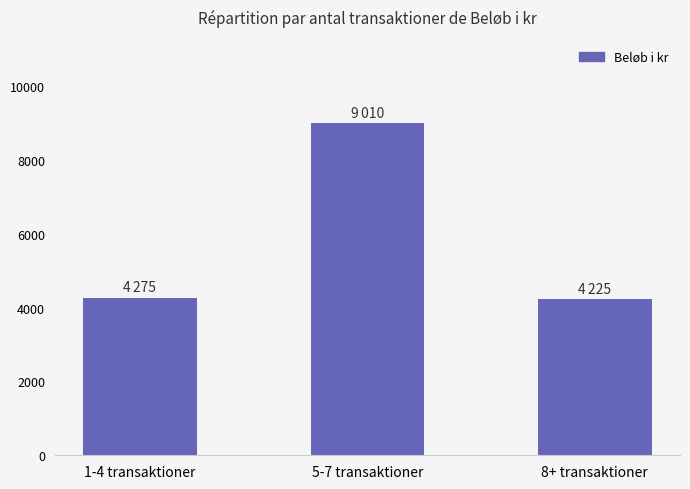

The value at 5-7 transaktioner is 9010. True or false?

True